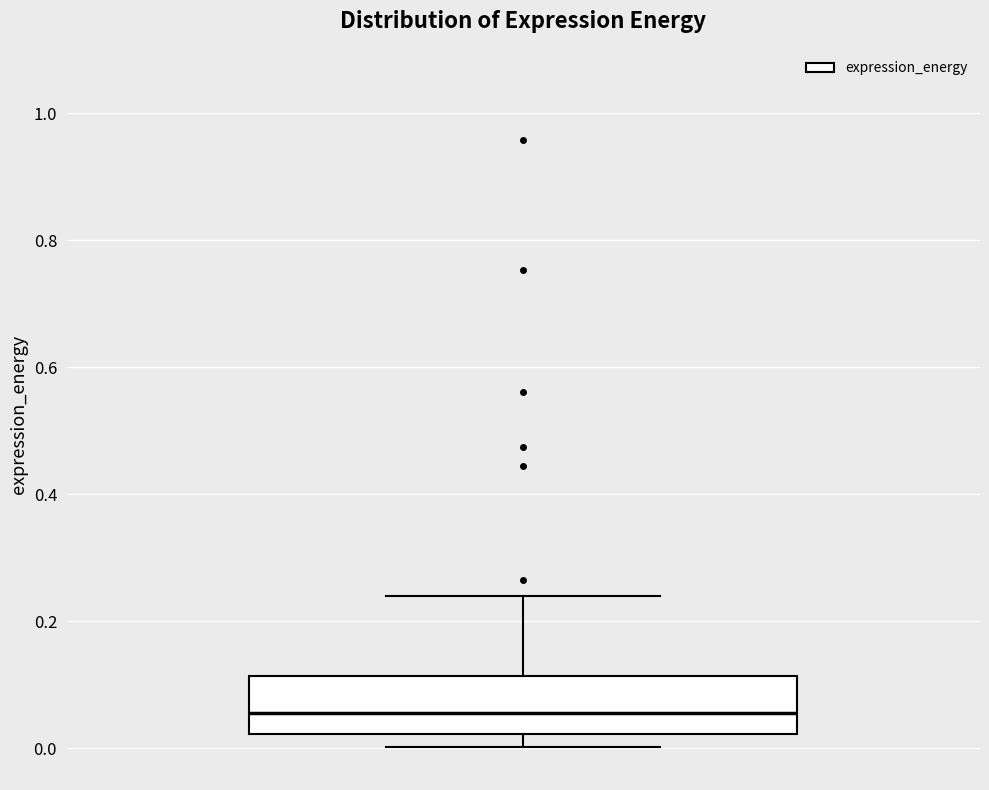

Where does the upper whisker of the box end on the y-axis? The values are not printed on the chart, so give them approximately, as read against the axis.

0.24